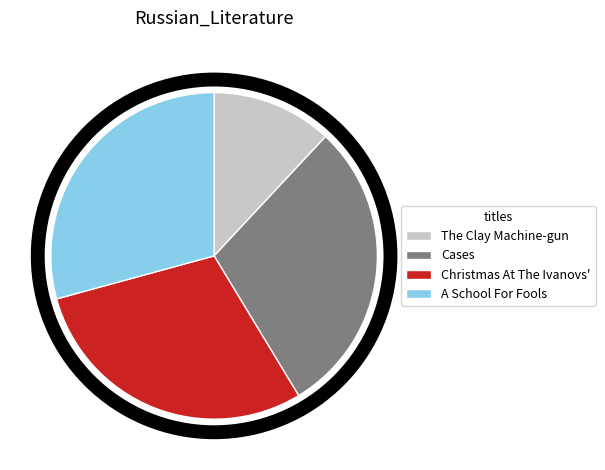

The The Clay Machine-gun slice represents 1% of the pie. True or false?

False